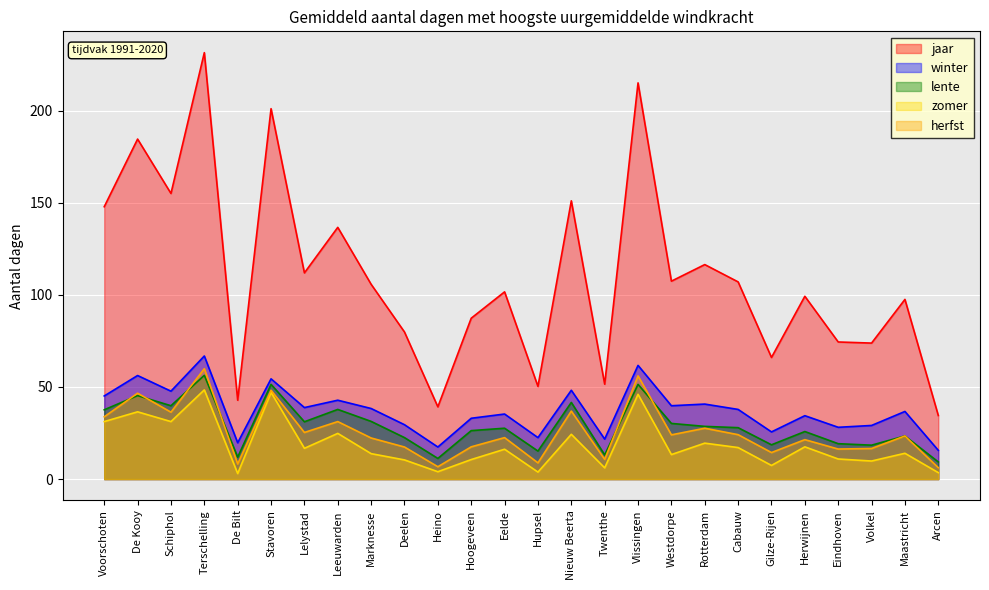

Which series has the widest spread of values?

jaar